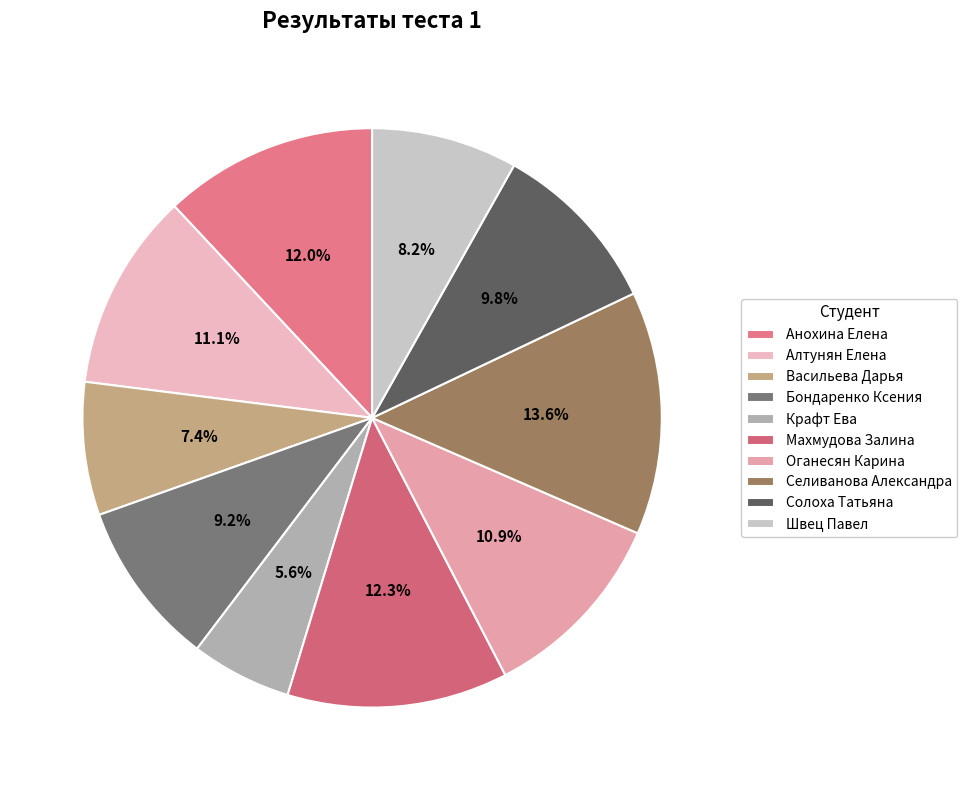

Which category has the smallest portion of the pie?

Крафт Ева